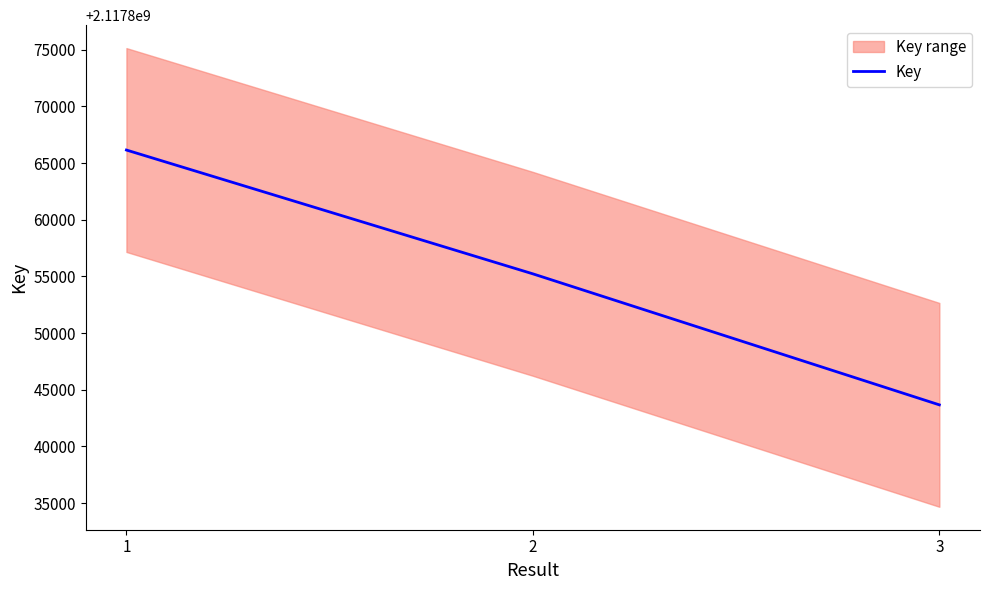

The value at 1 is 551154543. True or false?

False